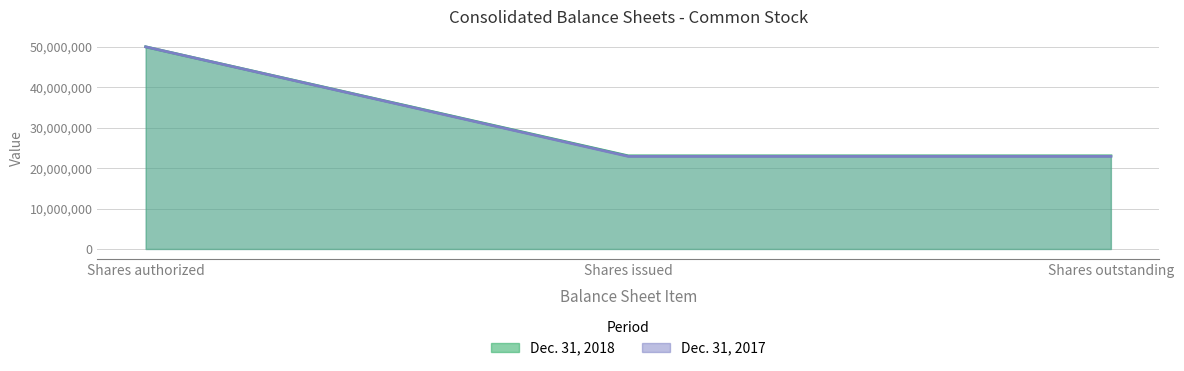

True or false: Dec. 31, 2017 and Dec. 31, 2018 cross at least once.

False